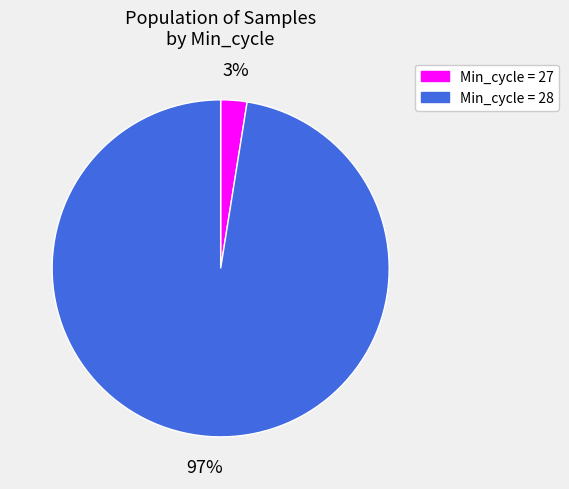

Which has a higher value, Min_cycle = 28 or Min_cycle = 27?

Min_cycle = 28